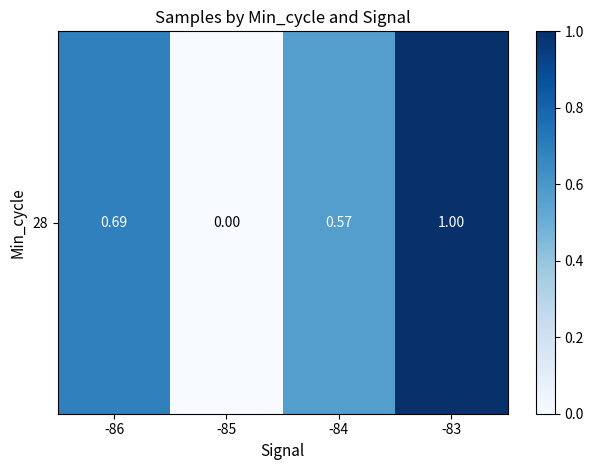

Rank the categories by value from highest to lowest.

-83, -86, -84, -85